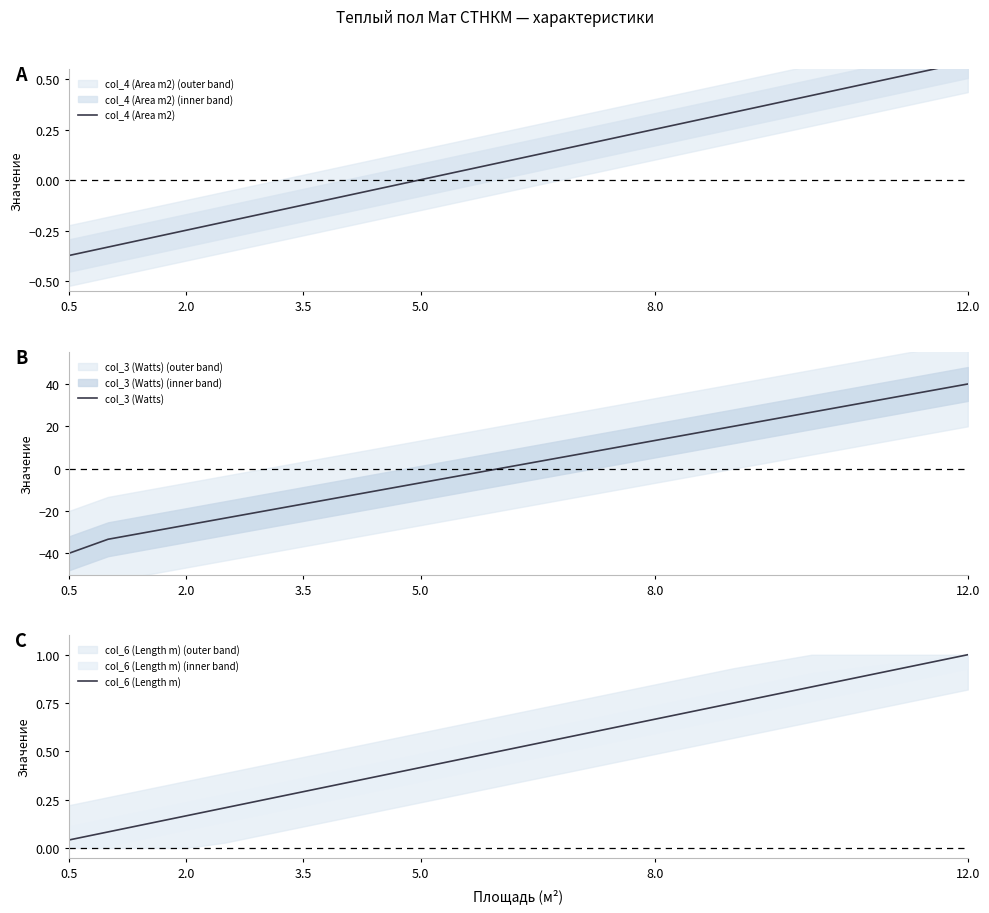

Reading right to left, list all the values displayed in this chart.

col_4 (Area m2): 0.6	0.4	0.3	0.3	0.2	0.1	0.0	-0.0	-0.1	-0.1	-0.2	-0.2	-0.2	-0.3	-0.3	-0.4
col_3 (Watts): 40.0	26.7	20.0	13.3	6.7	0.0	-6.7	-10.0	-13.3	-16.7	-20.0	-23.3	-26.7	-30.0	-33.3	-40.0
col_6 (Length m): 1.0	0.8	0.8	0.7	0.6	0.5	0.4	0.4	0.3	0.3	0.2	0.2	0.2	0.1	0.1	0.0